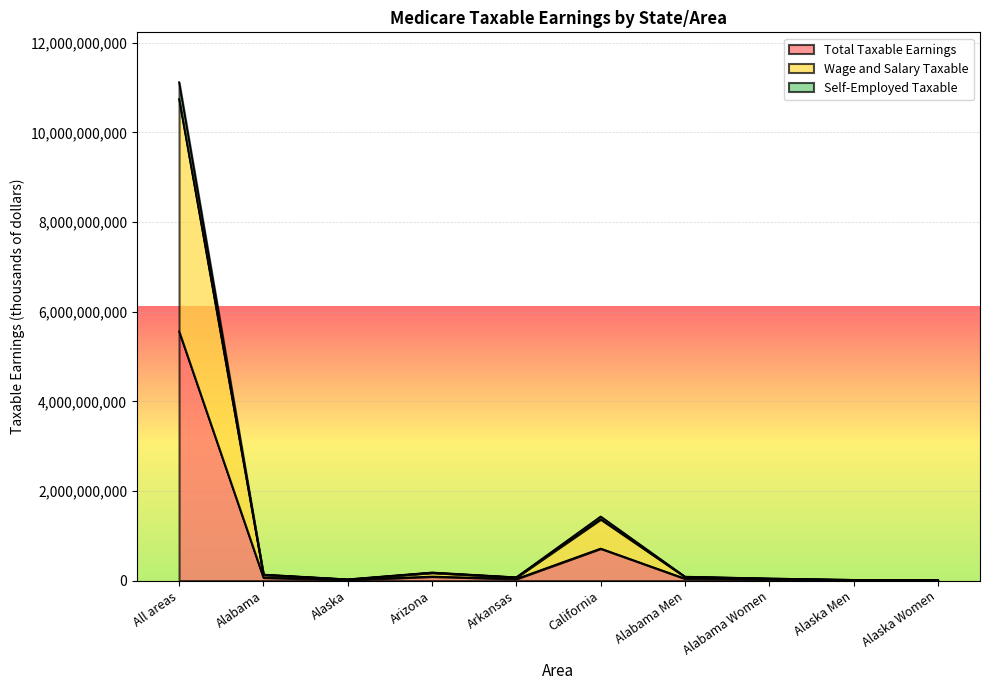

Where is Total Taxable Earnings nearest to the value 2783312690?

California